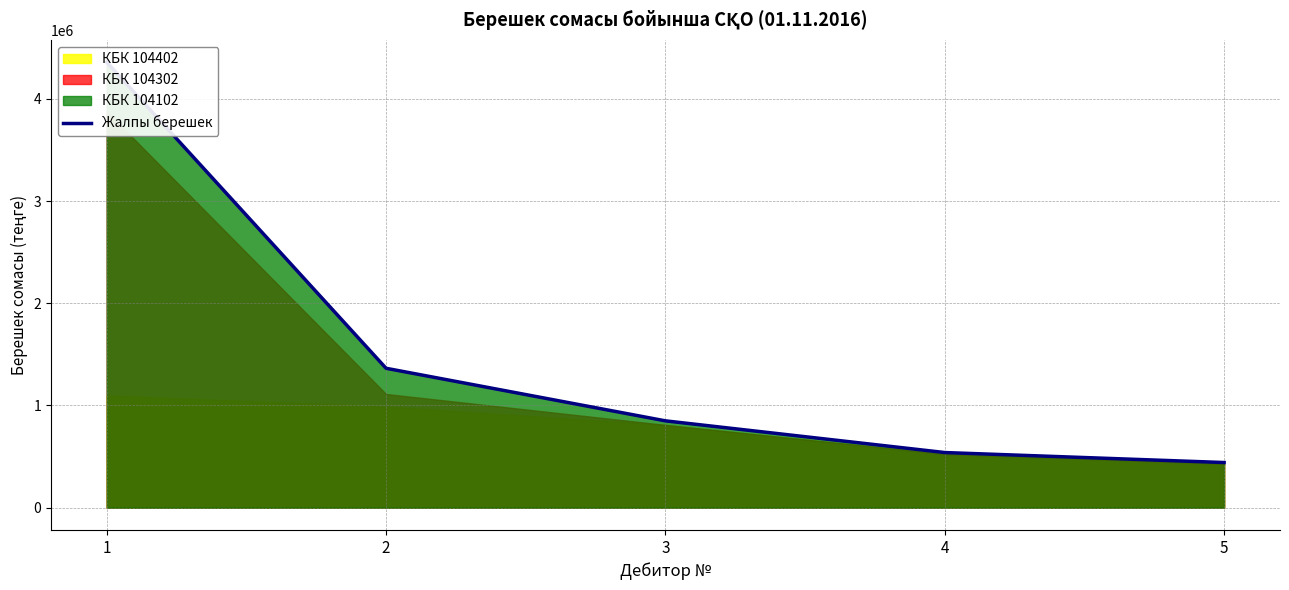

Rank the categories by value from lowest to highest.

5, 4, 3, 2, 1